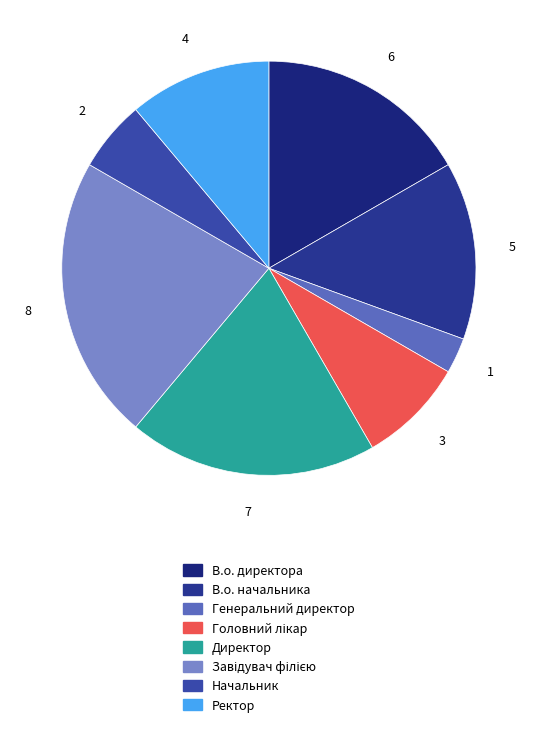

Combined, do В.о. директора and Начальник account for over 50%?

No